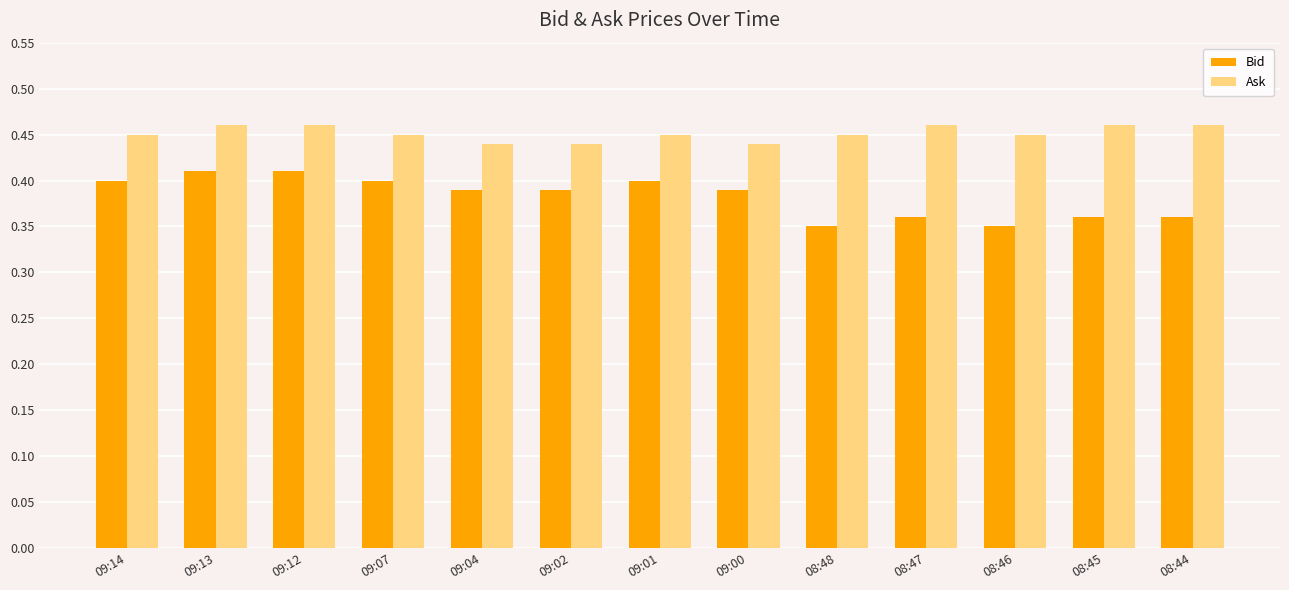

What are all the series names shown in the legend?

Bid, Ask